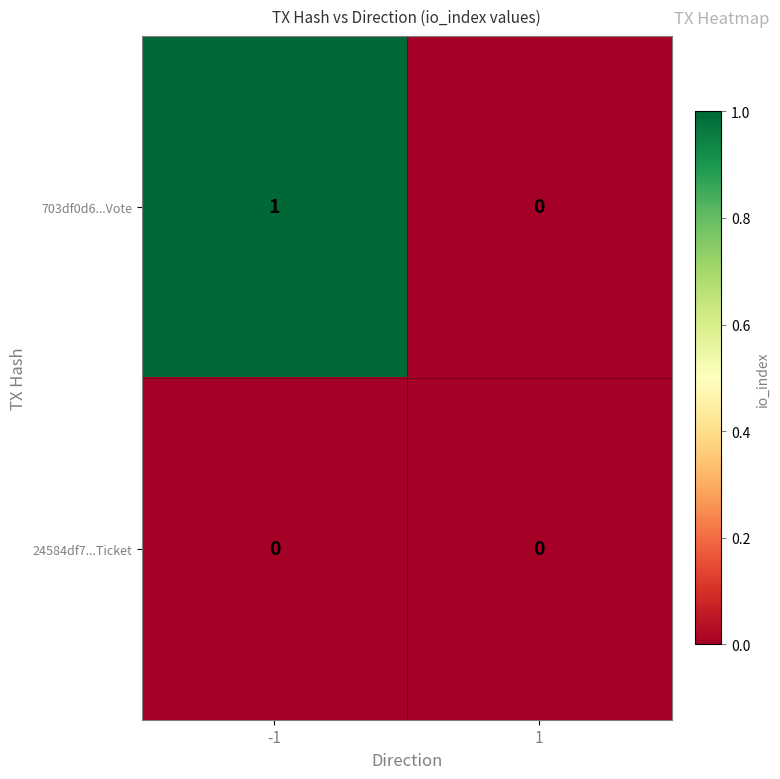

Reading left to right, list all the values displayed in this chart.

703df0d6...Vote: 1	0
24584df7...Ticket: 0	0